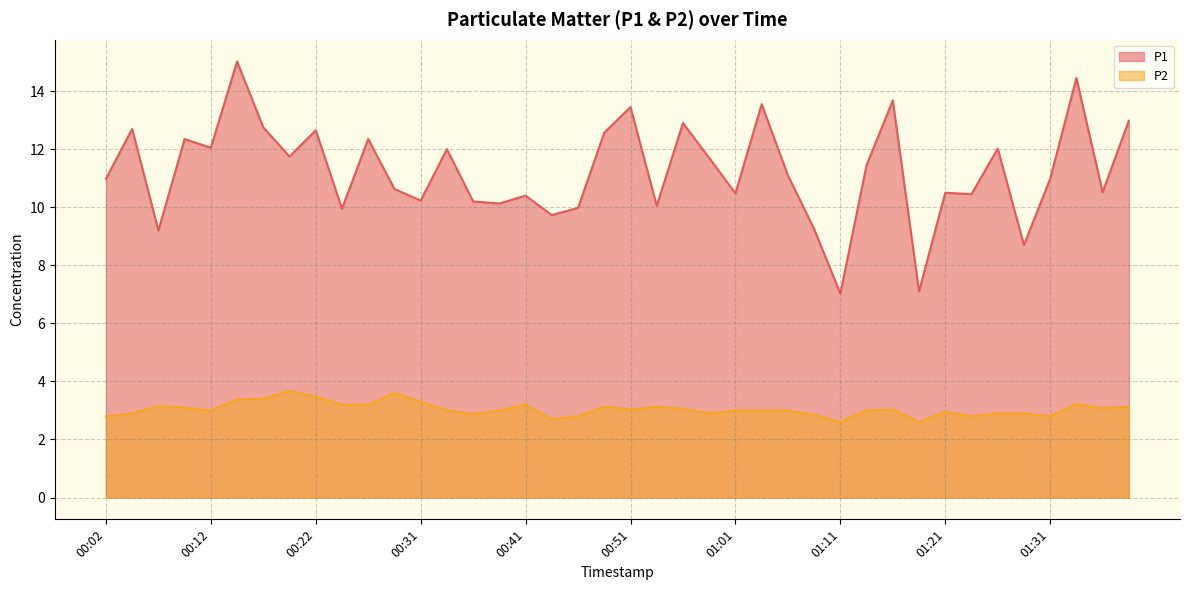

Where is P2 nearest to the value 3?

00:12